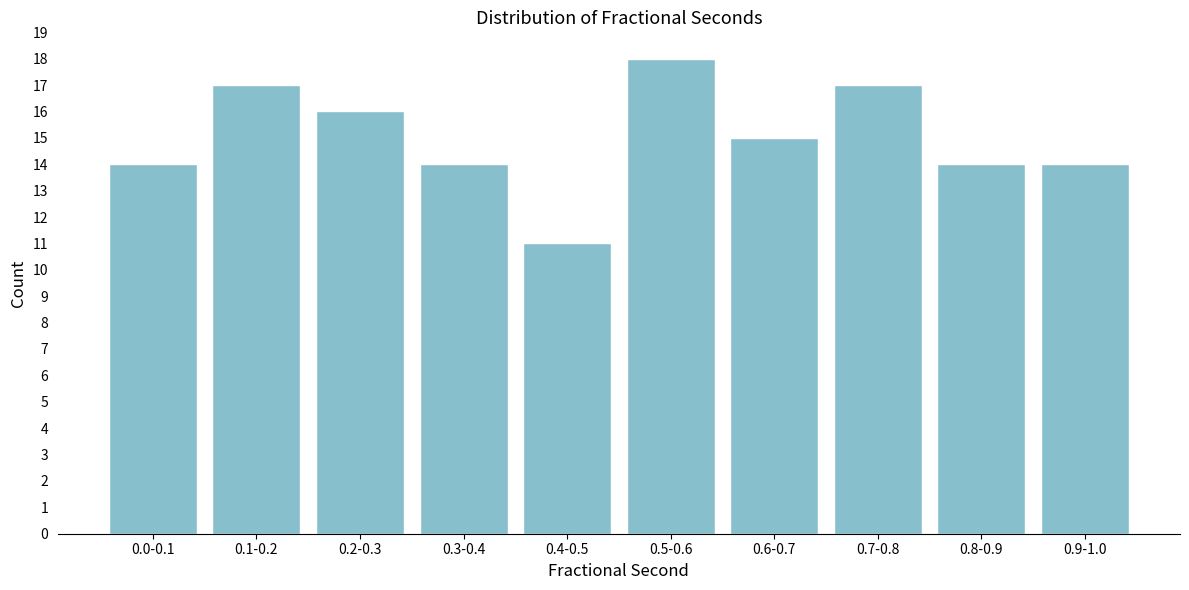

Reading left to right, transcribe all the data shown in this chart.

0.0-0.1=14	0.1-0.2=17	0.2-0.3=16	0.3-0.4=14	0.4-0.5=11	0.5-0.6=18	0.6-0.7=15	0.7-0.8=17	0.8-0.9=14	0.9-1.0=14